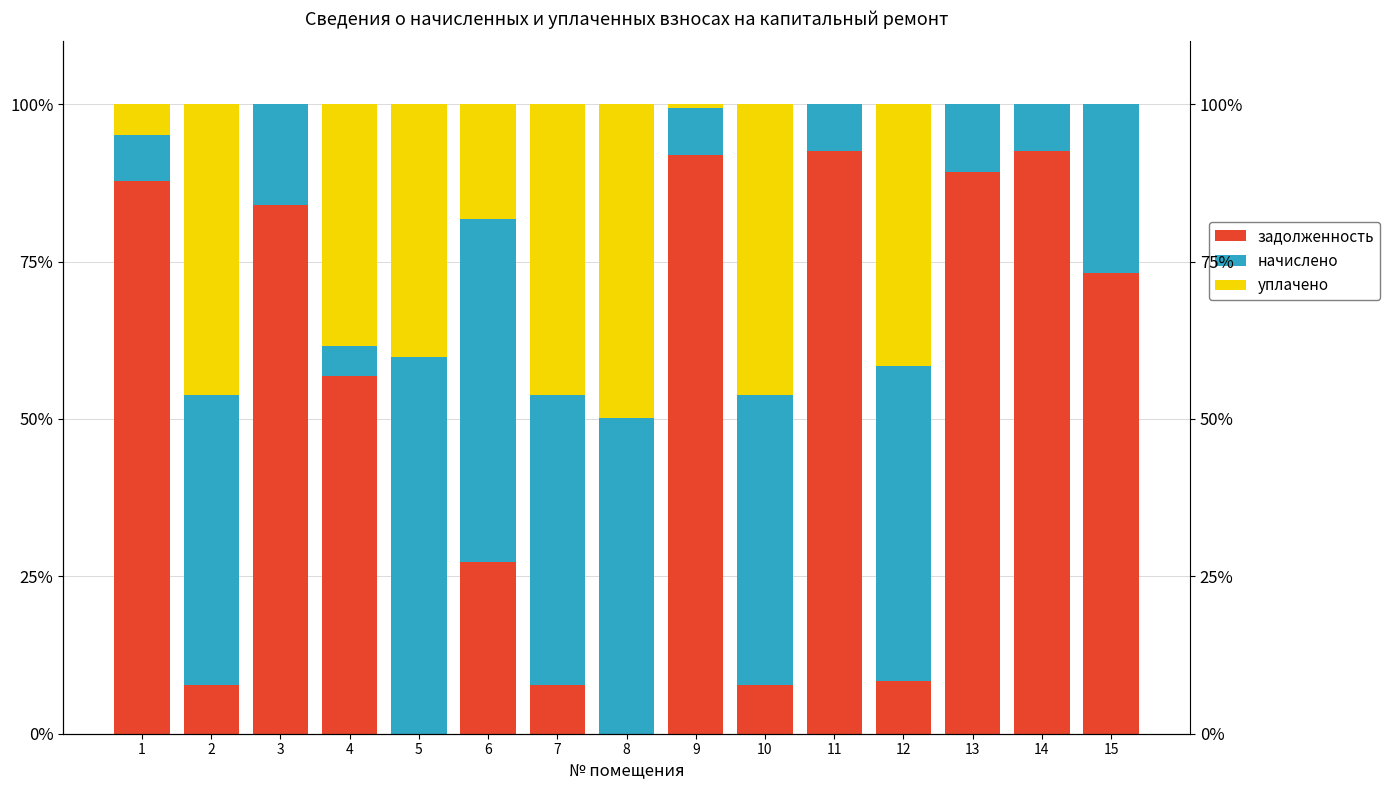

Which series has the largest range (max minus min)?

задолженность